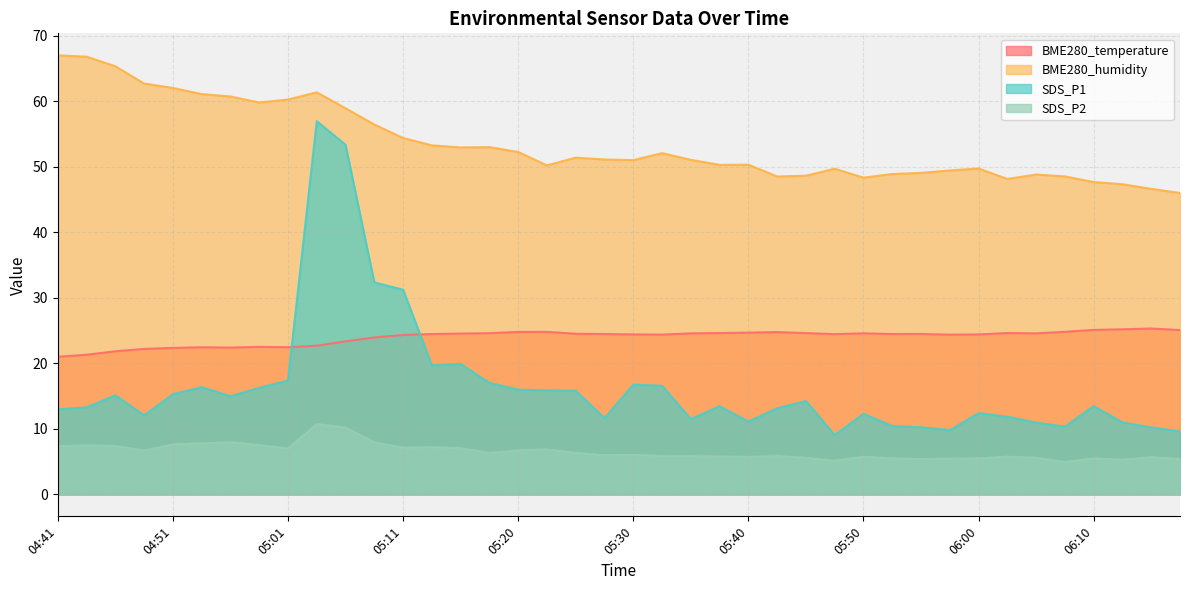

At which label does BME280_humidity first exceed 51?

04:41